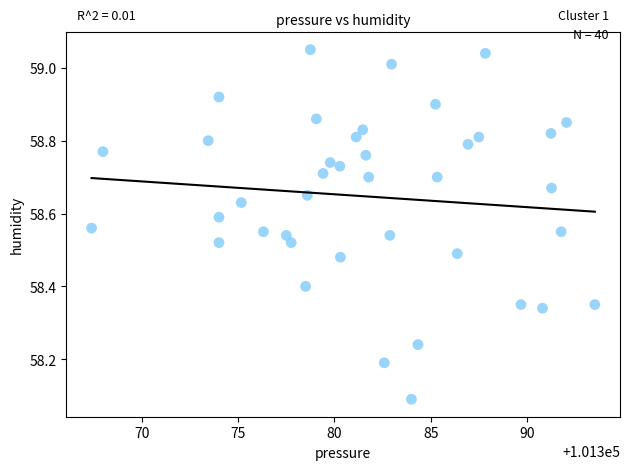

What Y value in the scatter plot is closest to 58?

58.1